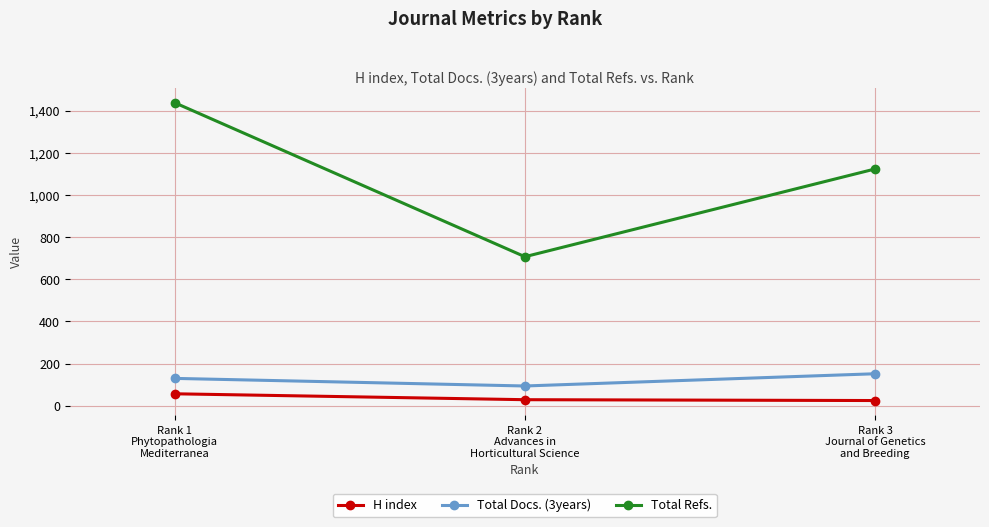

Rank the series at Rank 2
Advances in
Horticultural Science from lowest to highest value.

H index, Total Docs. (3years), Total Refs.